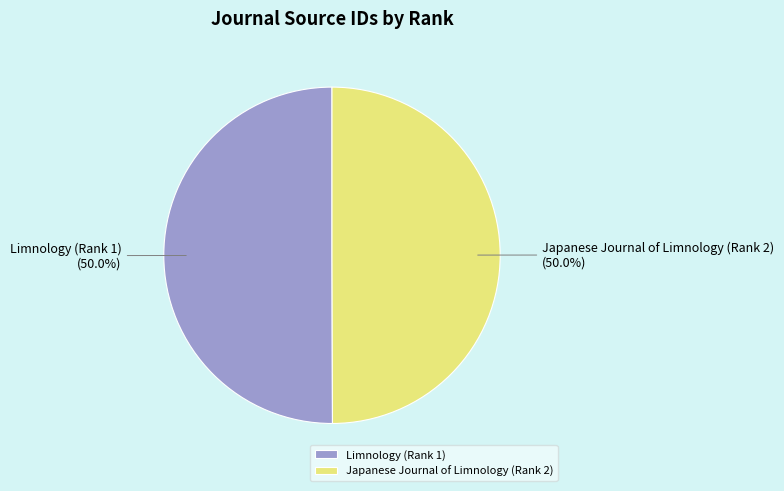

How much of the chart is everything except Limnology (Rank 1)?

50.0%